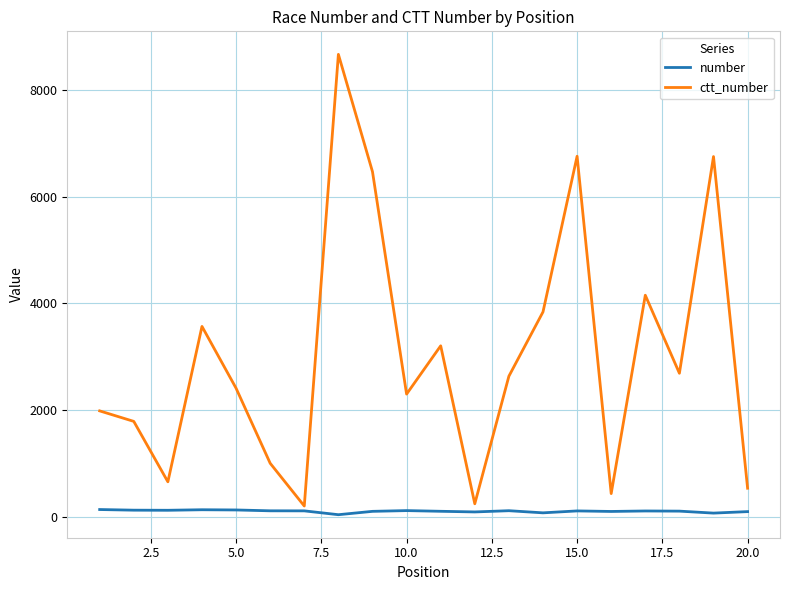

What is the sum of all ctt_number values?

60276